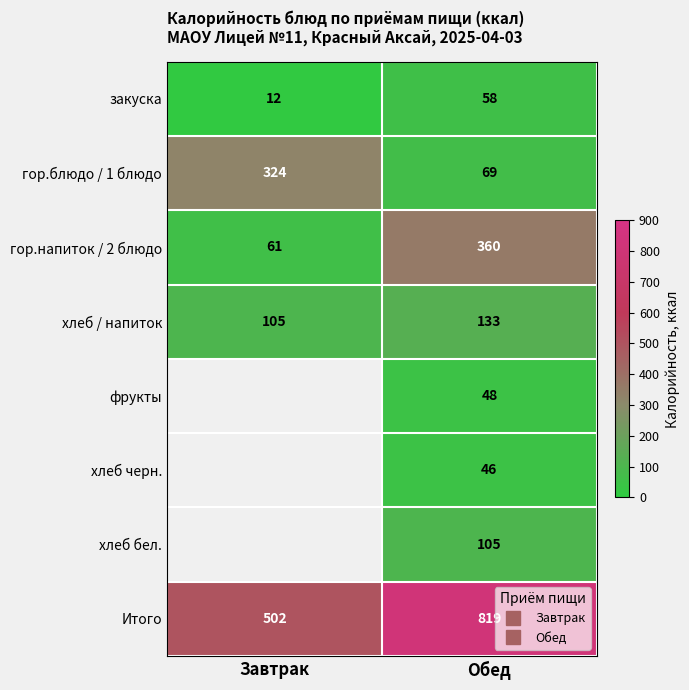

Which series changed the most between Завтрак and Обед?

Итого